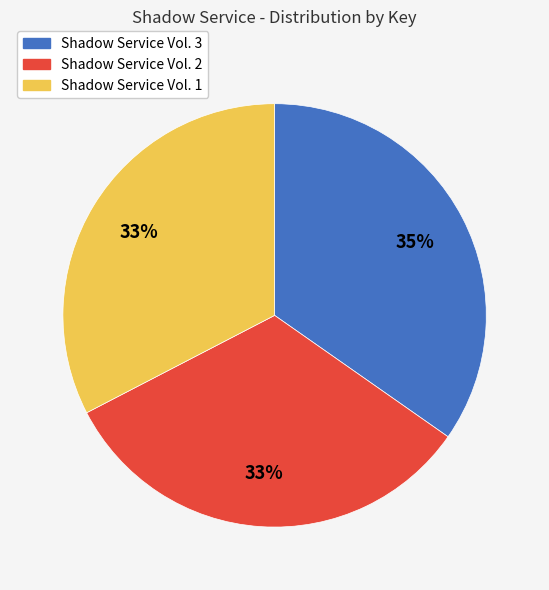

Does Shadow Service Vol. 2 account for over 50% of the chart?

No